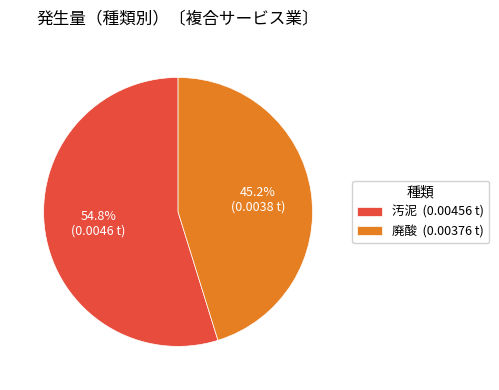

Does any single category account for the majority?

Yes